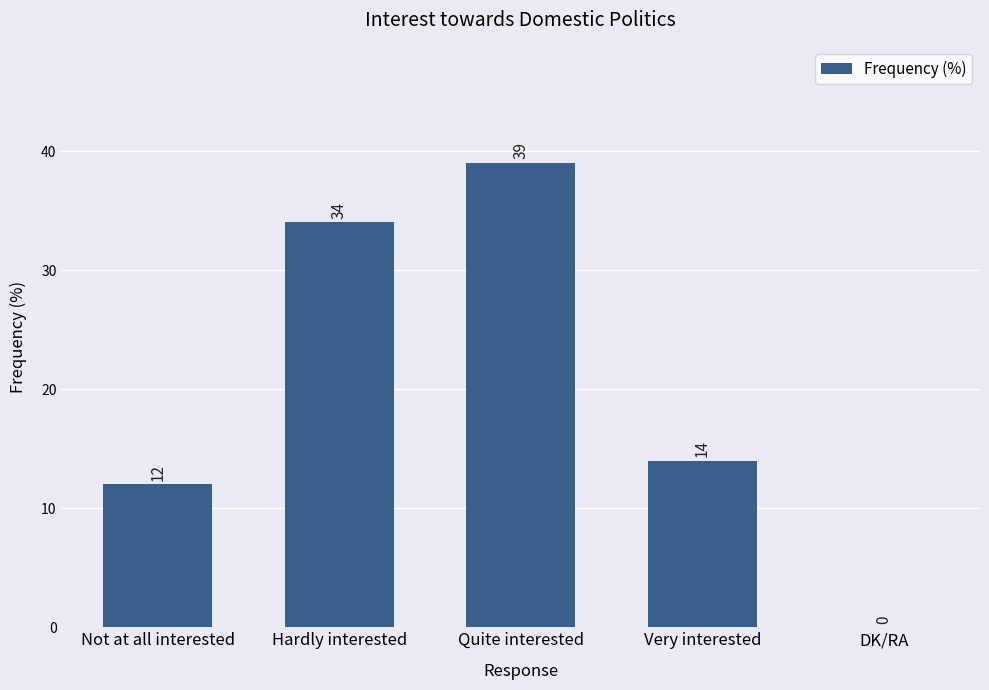

What is the approximate value at Hardly interested?

34